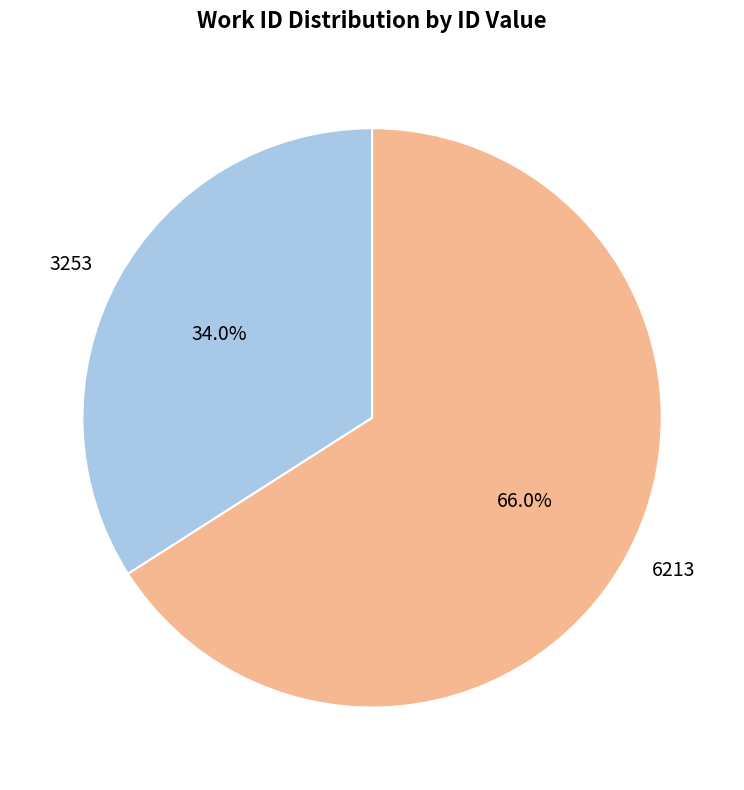

What is the smallest slice in the pie chart?

3253